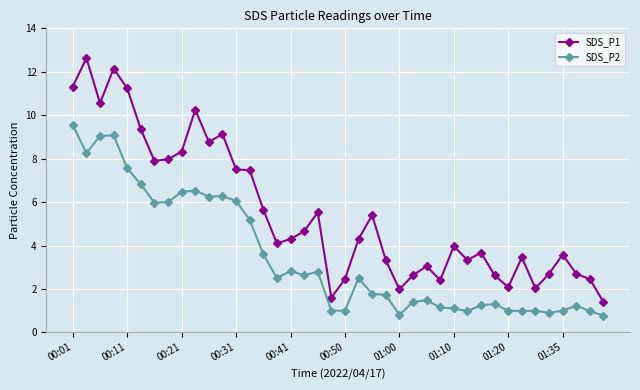

True or false: SDS_P1 and SDS_P2 intersect in this chart.

False